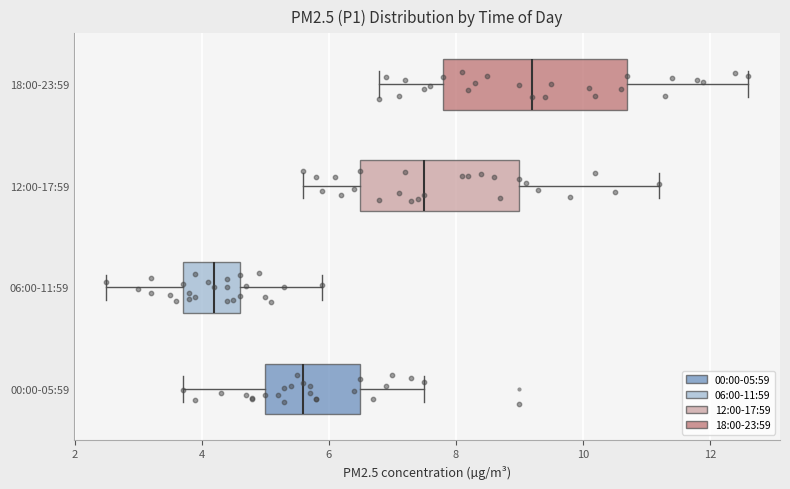

Which box's median line is the furthest to the left?

06:00-11:59